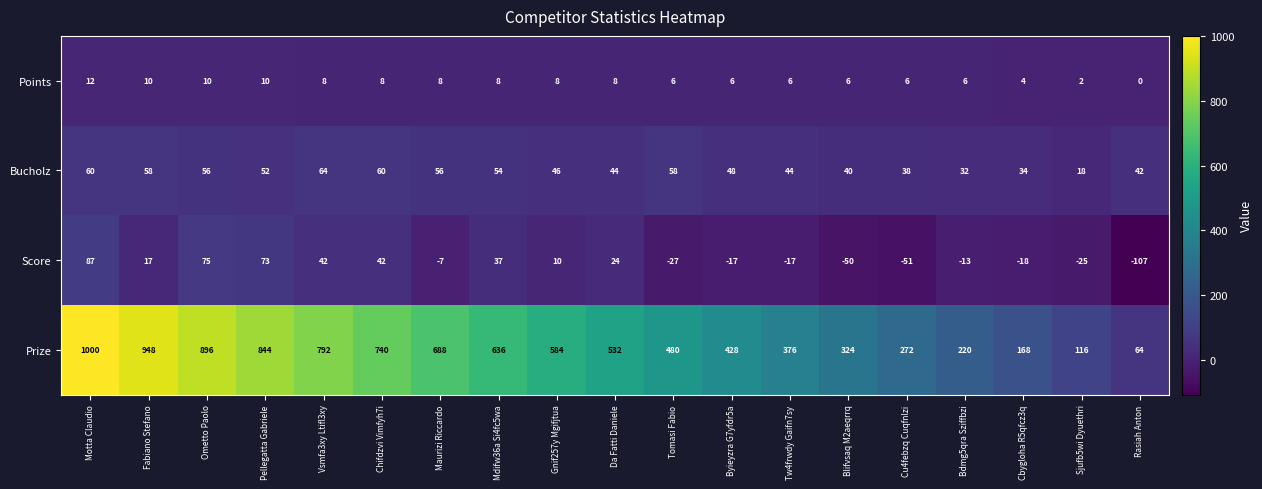

At how many categories does at least one series exceed 94?

18